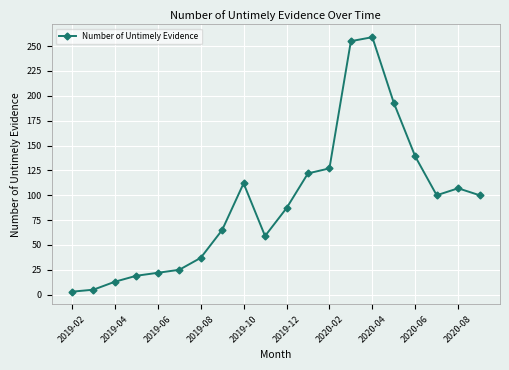

What is the difference between the second highest and second lowest values?

250